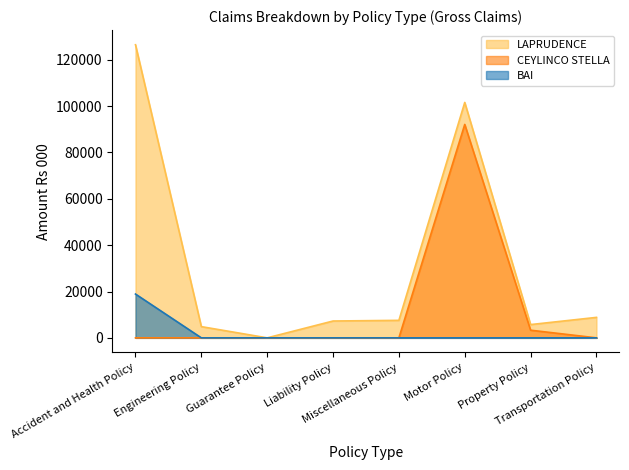

True or false: BAI has a value of 0.0 at Motor Policy.

True